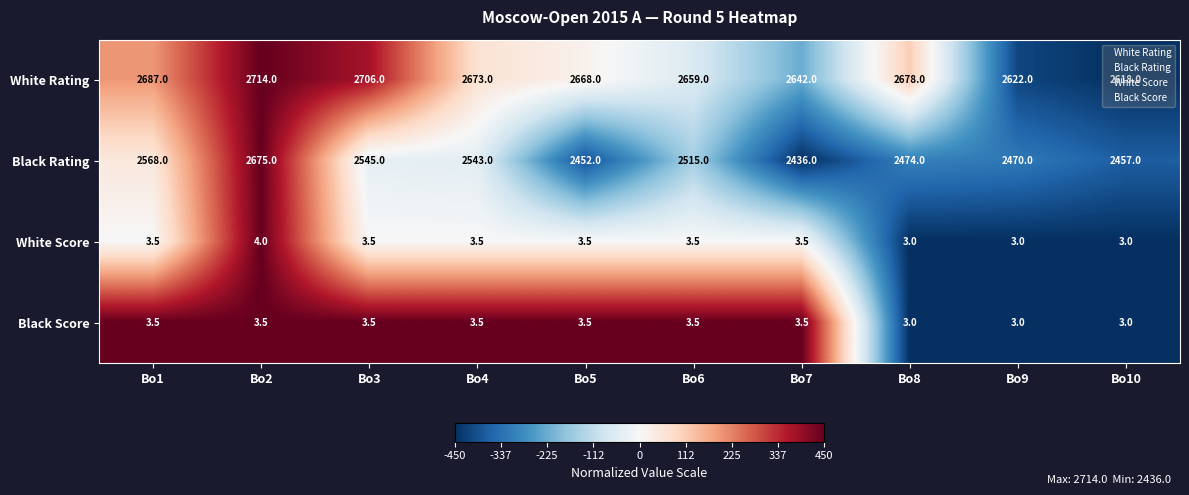

At which category is the sum across all series the highest?

Bo2